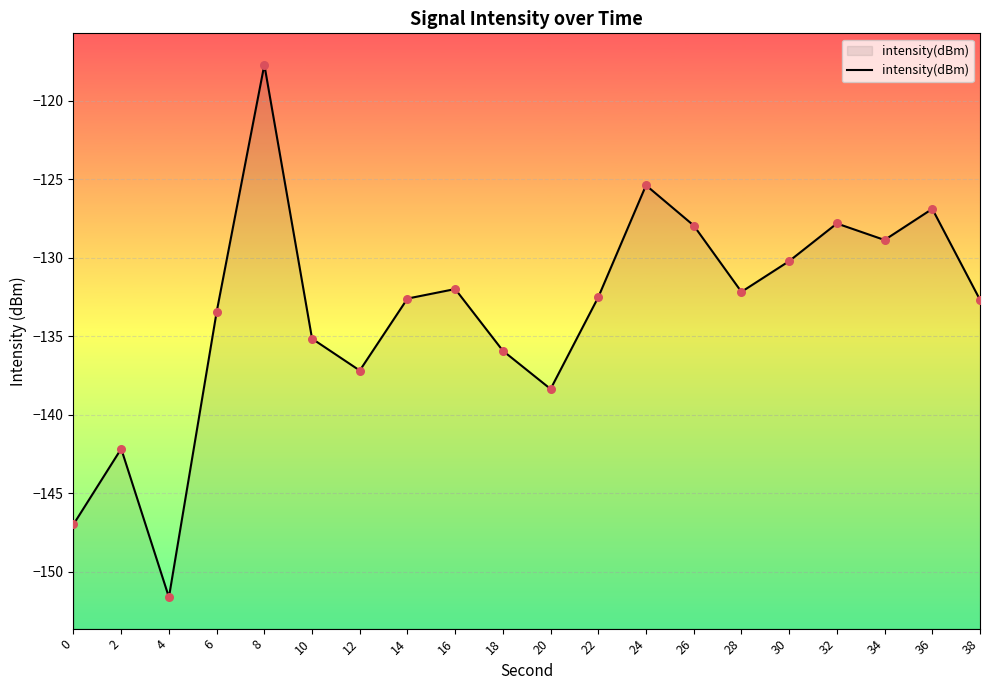

What is the change in value from 16 to 24?

+6.6